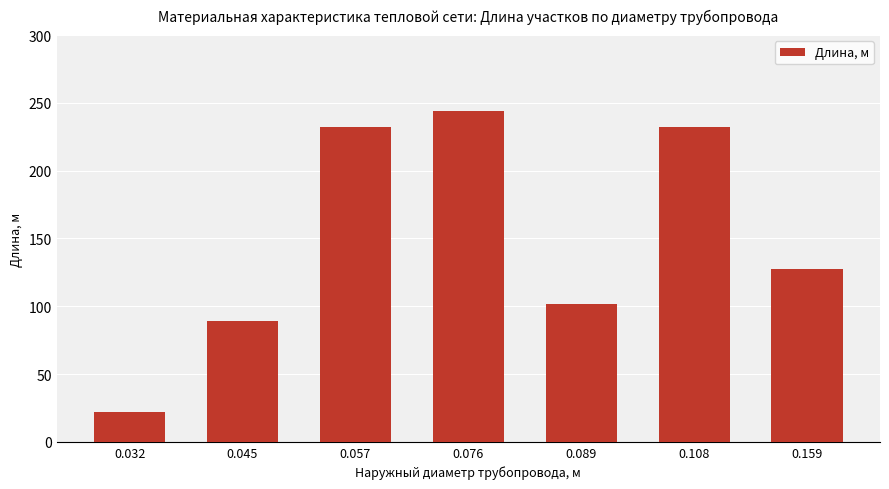

Which has a higher value, 0.032 or 0.089?

0.089